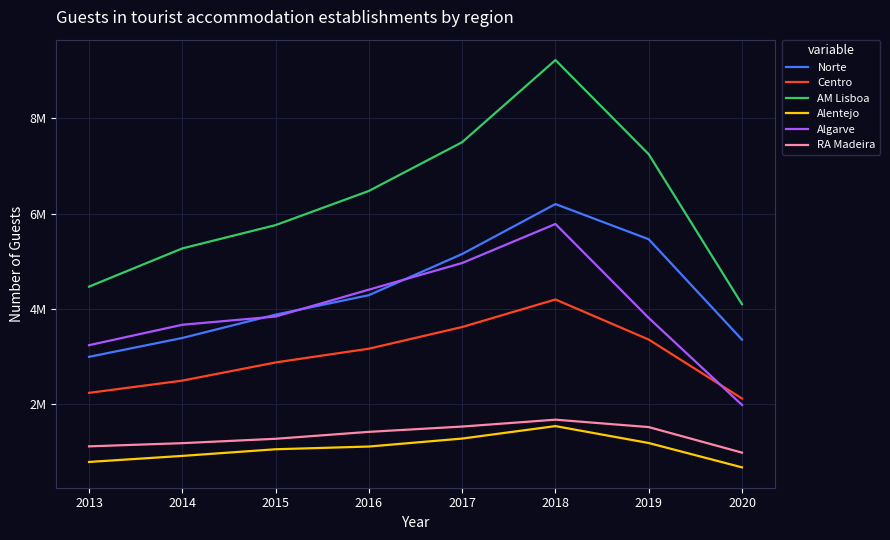

Does the chart have visible grid lines?

Yes